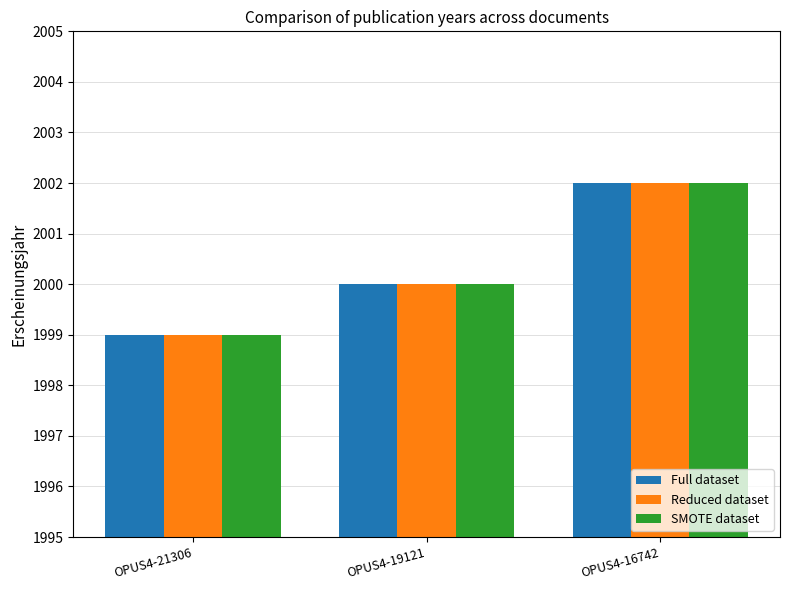

At which label does Reduced dataset reach its minimum?

OPUS4-21306